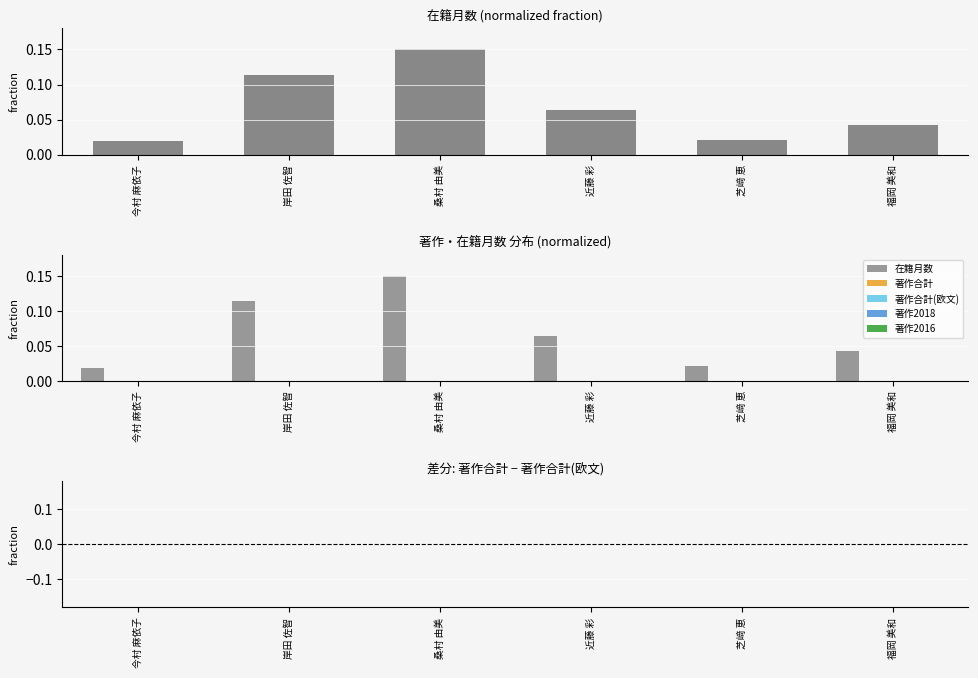

Rank the series at 桑村 由美 from highest to lowest value.

在籍月数, 著作合計, 著作合計(欧文), 著作2018, 著作2016